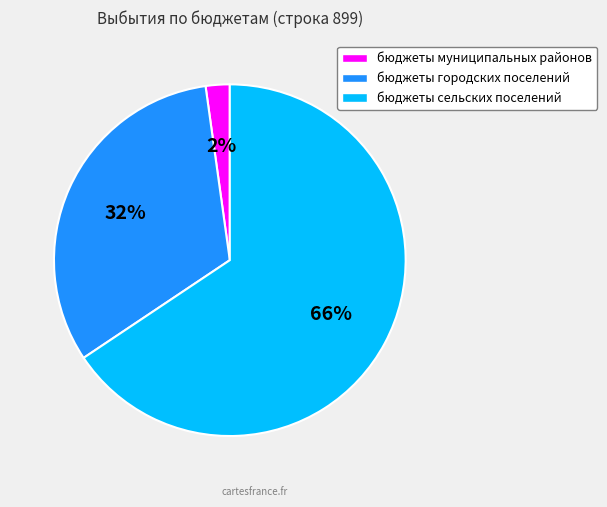

To the nearest percent, what portion does бюджеты муниципальных районов represent?

2%